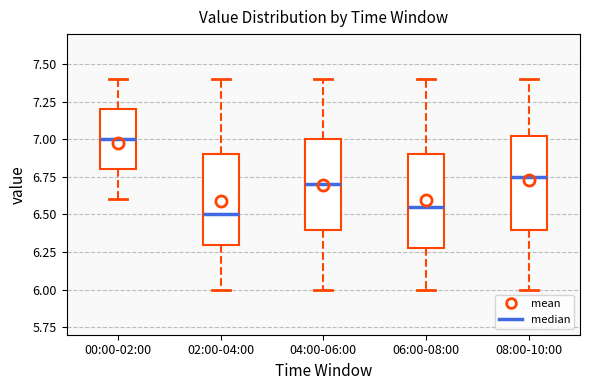

Reading left to right, transcribe this box plot: for each box, give where its median line is, the range the box spans, and where its two whiskers end, as read against the y-axis. The values are not printed on the chart, so give them approximately, as read against the axis.

00:00-02:00: median 7.00, box 6.80 to 7.20, whiskers 6.60 to 7.40
02:00-04:00: median 6.50, box 6.30 to 6.90, whiskers 6.00 to 7.40
04:00-06:00: median 6.70, box 6.40 to 7.00, whiskers 6.00 to 7.40
06:00-08:00: median 6.55, box 6.30 to 6.90, whiskers 6.00 to 7.40
08:00-10:00: median 6.75, box 6.40 to 7.05, whiskers 6.00 to 7.40